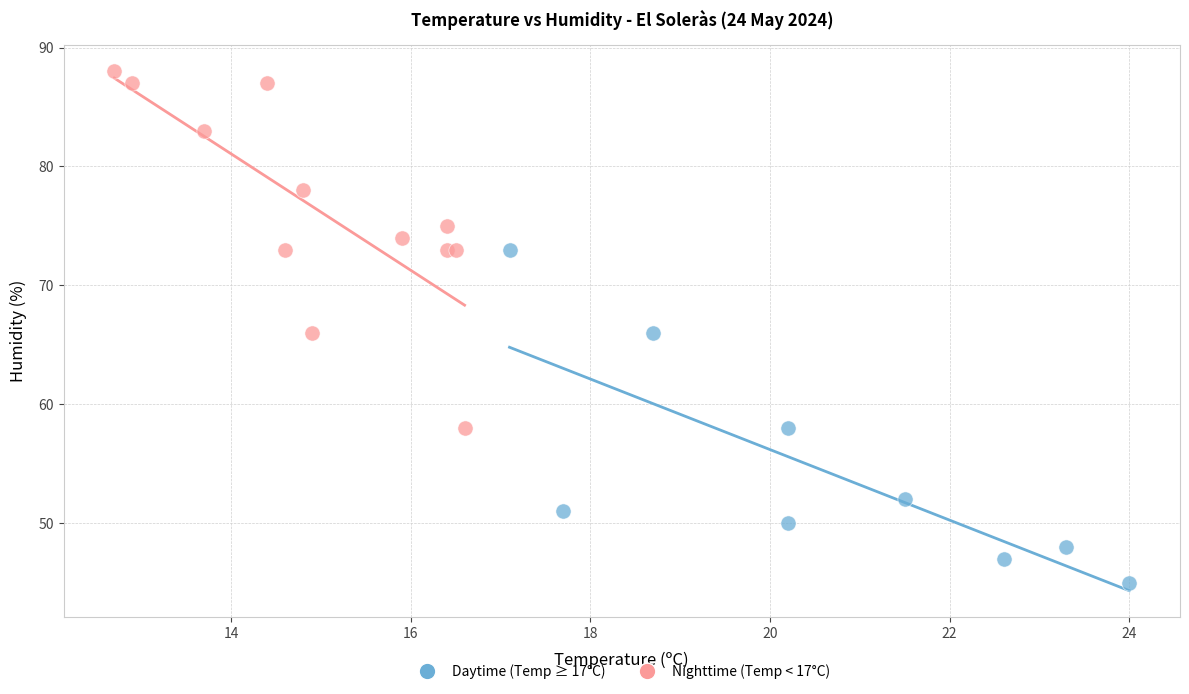

Which series has the widest spread of Y values?

Nighttime (Temp < 17°C)